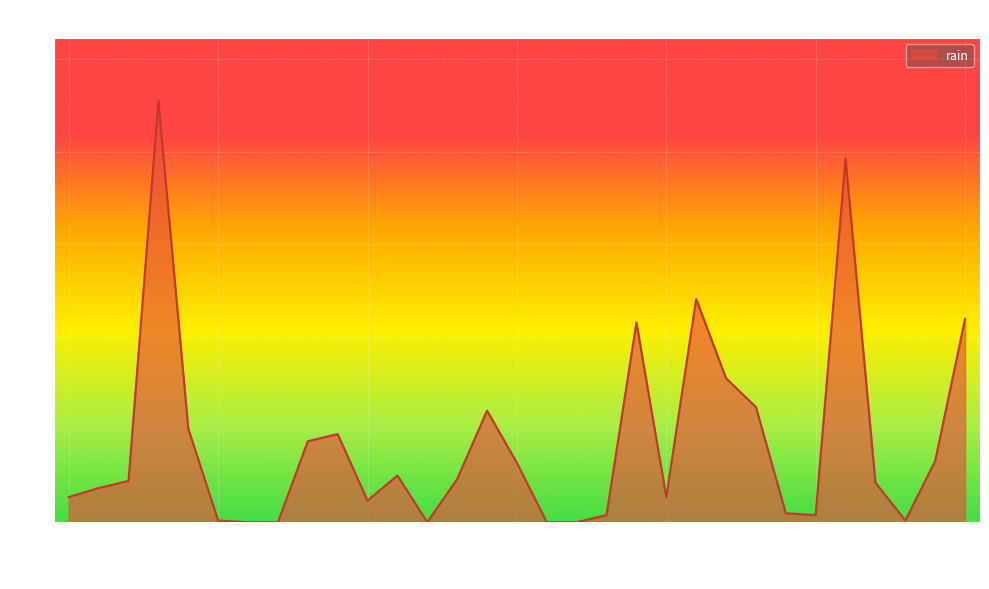

What is the maximum value shown in the chart?

46.8